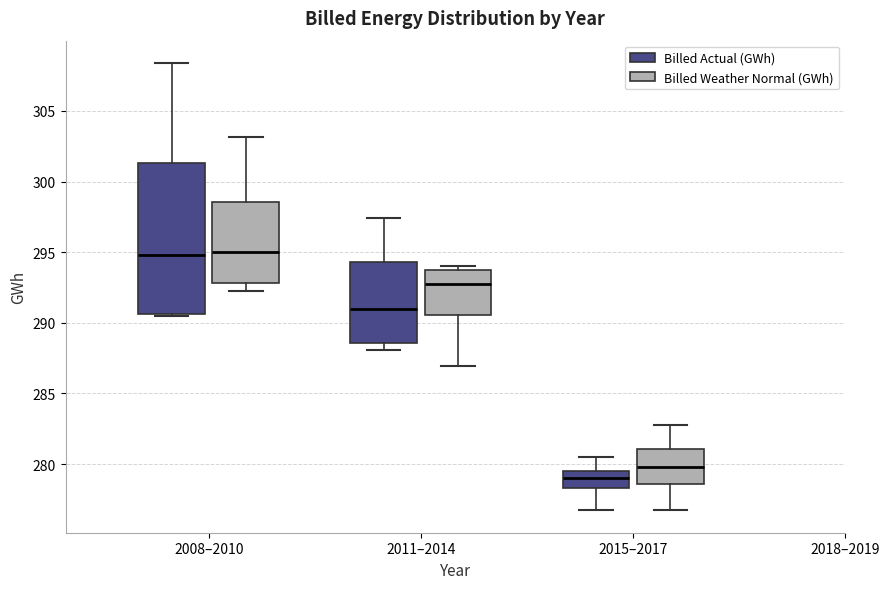

Reading left to right, transcribe this box plot: for each box, give where its median line is, the range the box spans, and where its two whiskers end, as read against the y-axis. The values are not printed on the chart, so give them approximately, as read against the axis.

2008–2010 (Billed Actual (GWh)): median 295.0, box 290.5 to 301.5, whiskers 290.5 to 308.5
2008–2010 (Billed Weather Normal (GWh)): median 295.0, box 293.0 to 298.5, whiskers 292.5 to 303.0
2011–2014 (Billed Actual (GWh)): median 291.0, box 288.5 to 294.5, whiskers 288.0 to 297.5
2011–2014 (Billed Weather Normal (GWh)): median 292.5, box 290.5 to 294.0, whiskers 287.0 to 294.0 (just above the box's upper edge)
2015–2017 (Billed Actual (GWh)): median 279.0, box 278.5 to 279.5, whiskers 276.5 to 280.5
2015–2017 (Billed Weather Normal (GWh)): median 280.0, box 278.5 to 281.0, whiskers 276.5 to 283.0